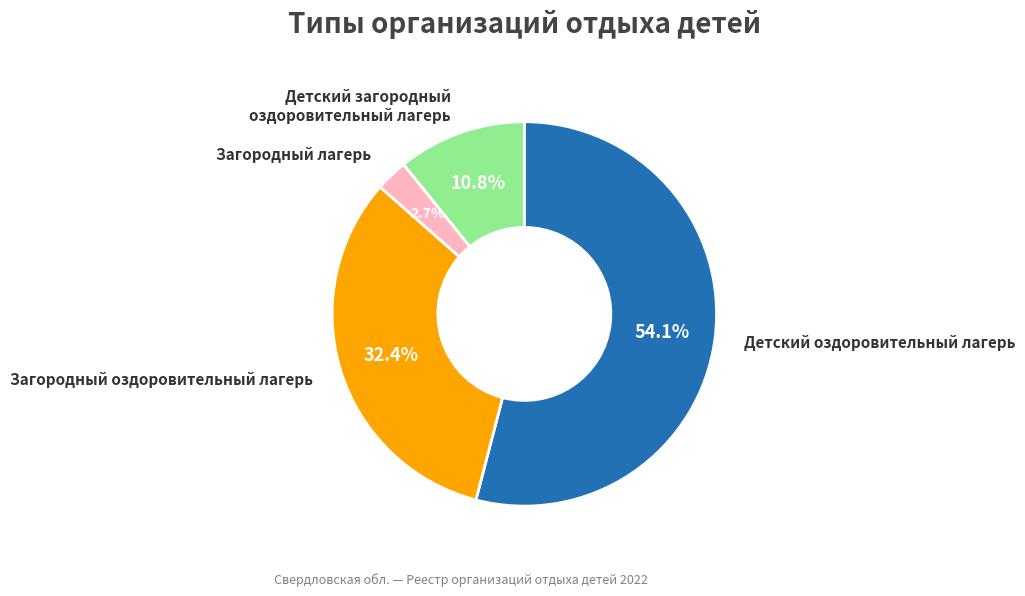

Does any single category account for the majority?

Yes